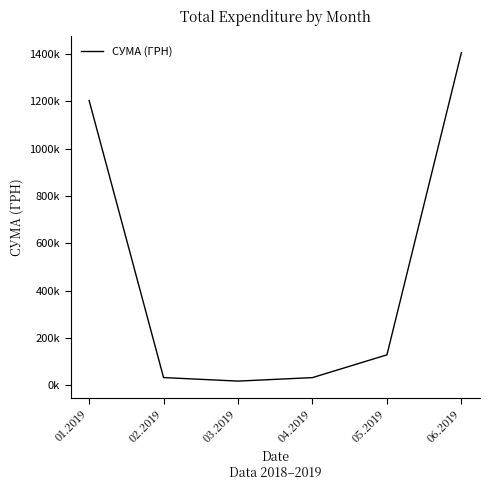

Is this an area chart (filled region under the line)?

No